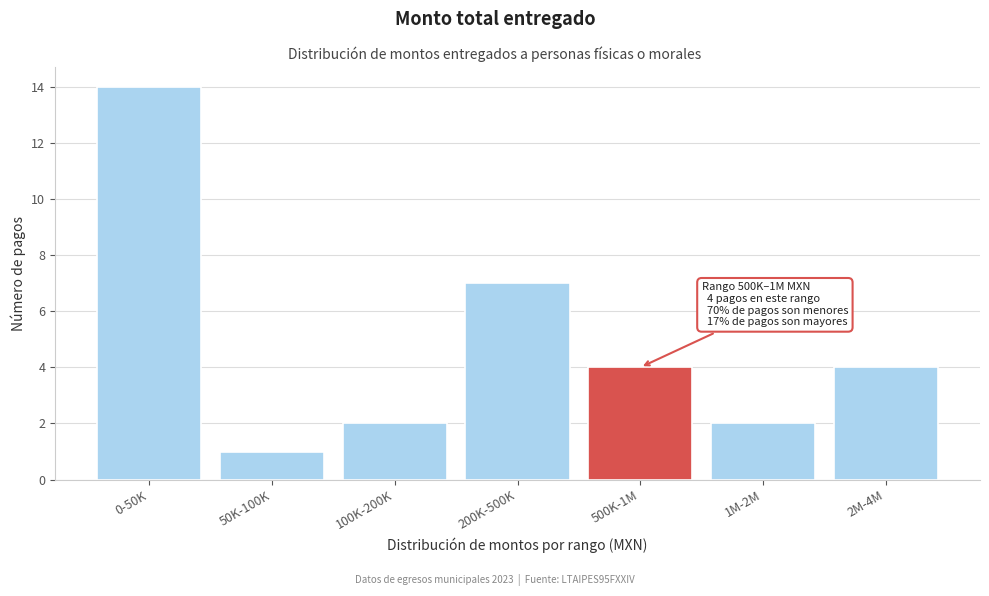

Reading left to right, extract all data points from this chart.

0-50K=14	50K-100K=1	100K-200K=2	200K-500K=7	500K-1M=4	1M-2M=2	2M-4M=4